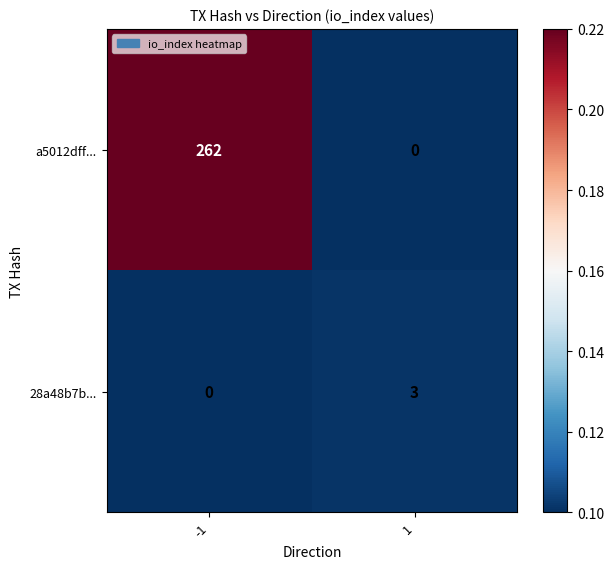

What value does the a5012dff... series have at -1?

262